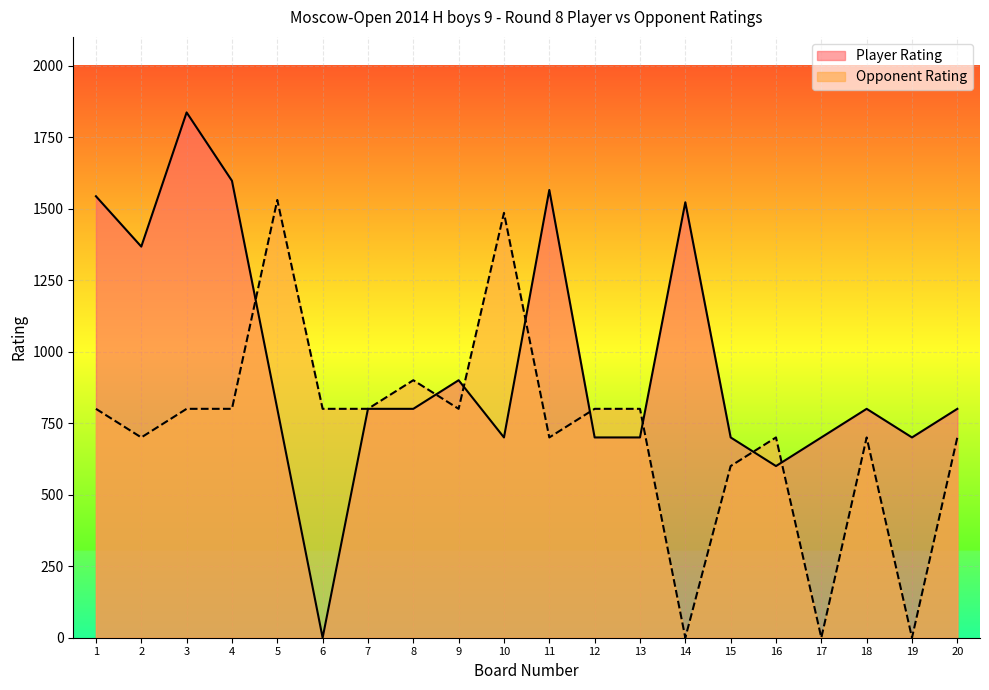

Reading left to right, what are all the values shown in this chart?

Player Rating: 1543	1367	1836	1597	800	0	800	800	900	700	1565	700	700	1522	700	600	700	800	700	800
Opponent Rating: 800	700	800	800	1530	800	800	900	800	1485	700	800	800	0	600	700	0	700	0	700